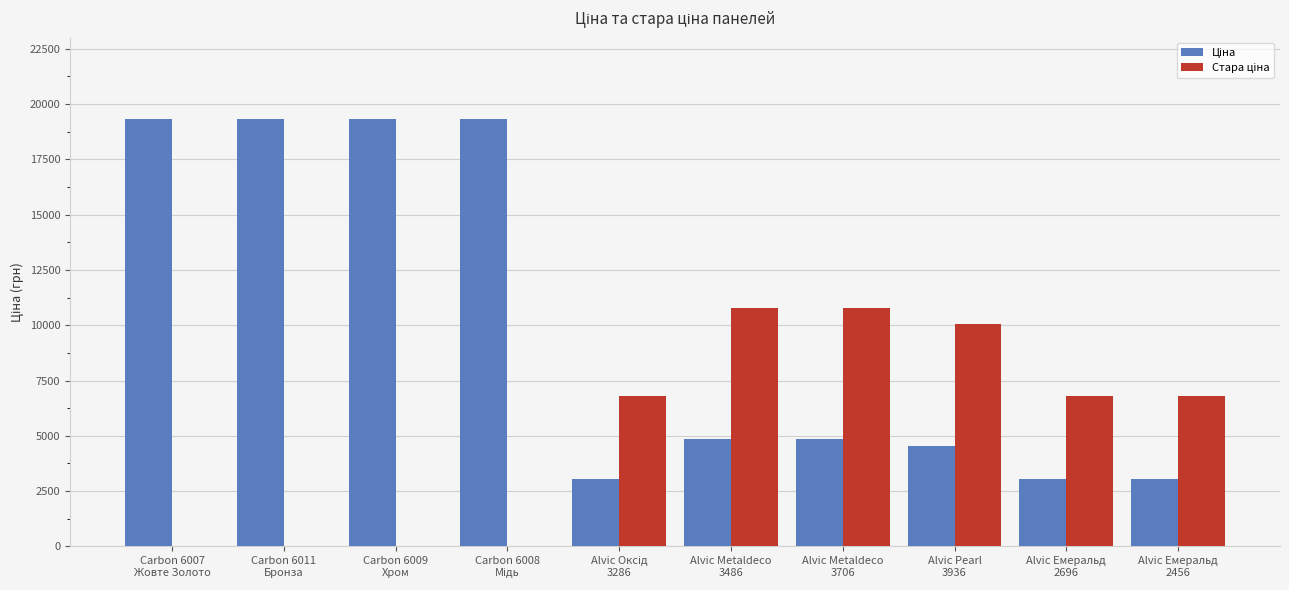

What is the maximum value shown in the chart?

19343.1